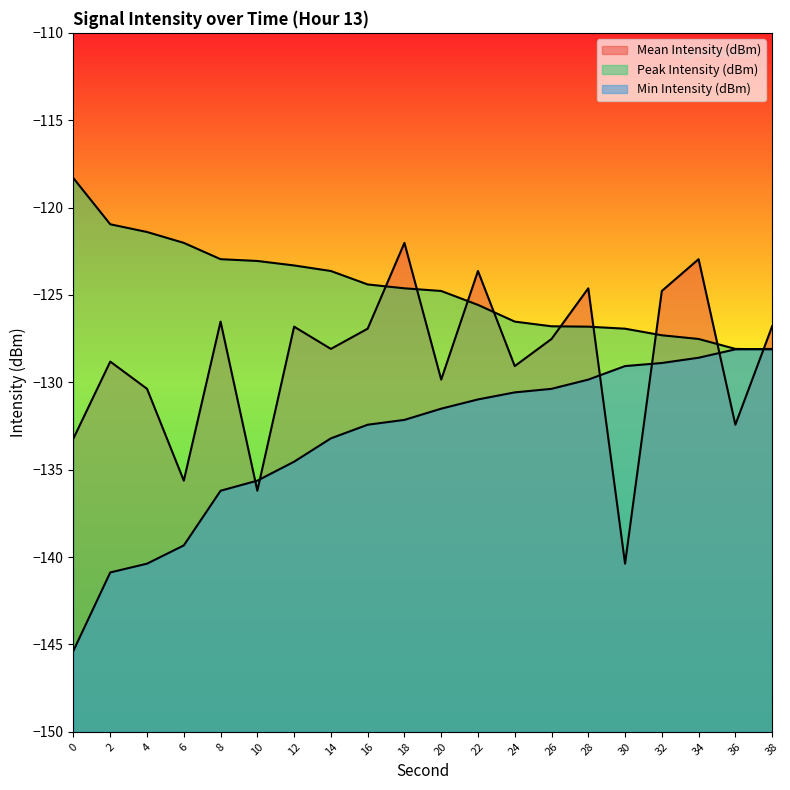

Does the chart display data point markers on the line(s)?

No